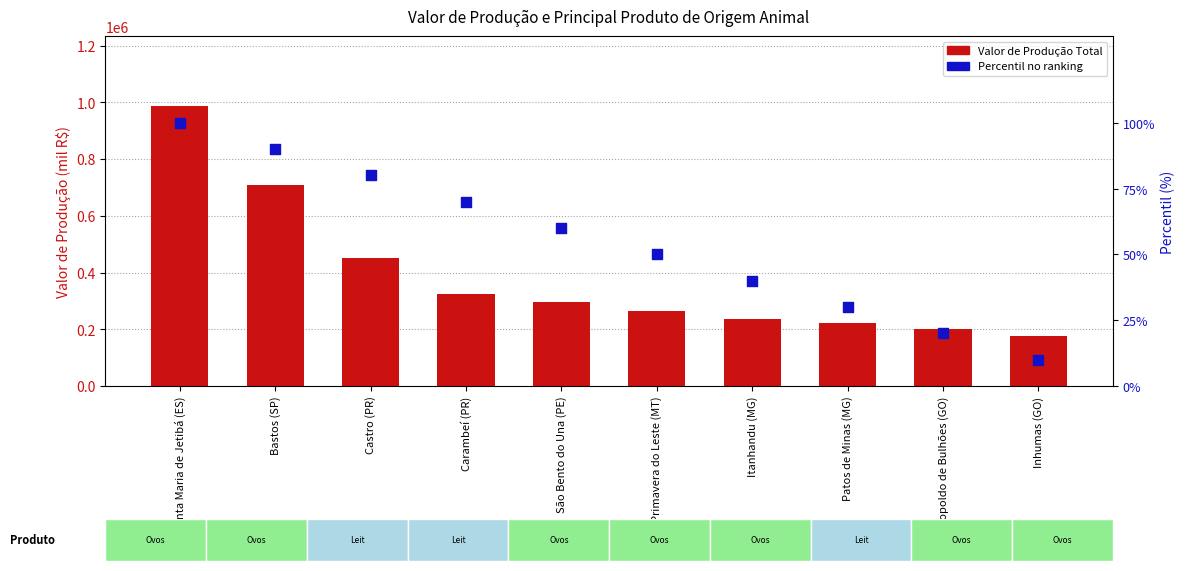

At which category is the sum across all series the highest?

Santa Maria de Jetibá (ES)